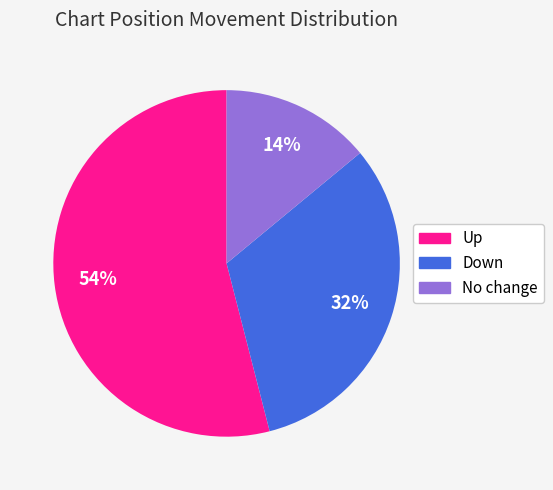

What is the majority slice?

Up